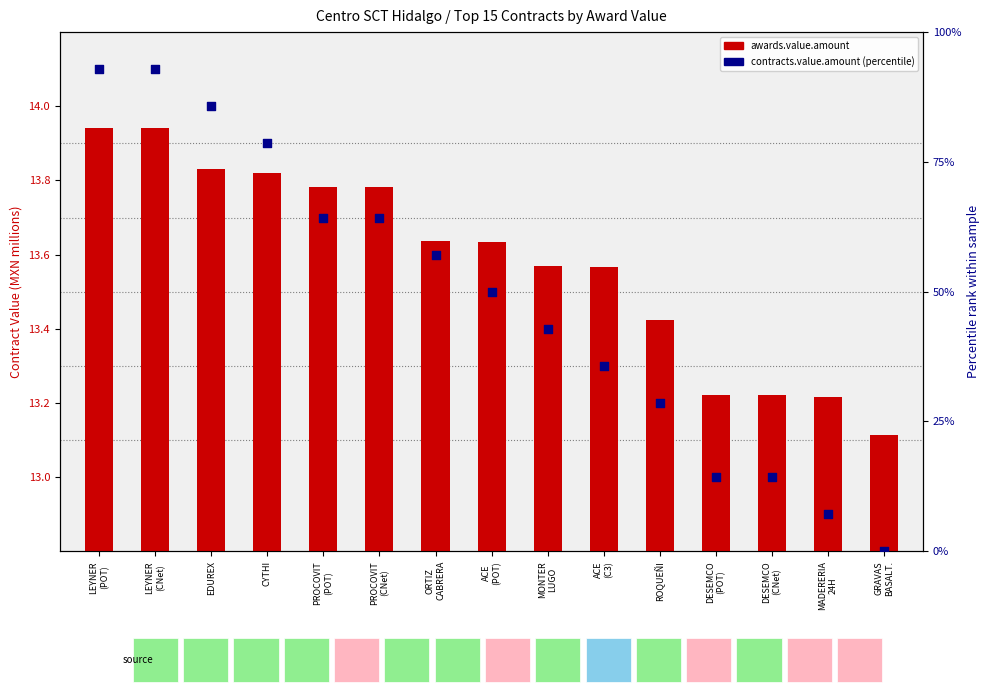

At how many categories does at least one series exceed 34?

10